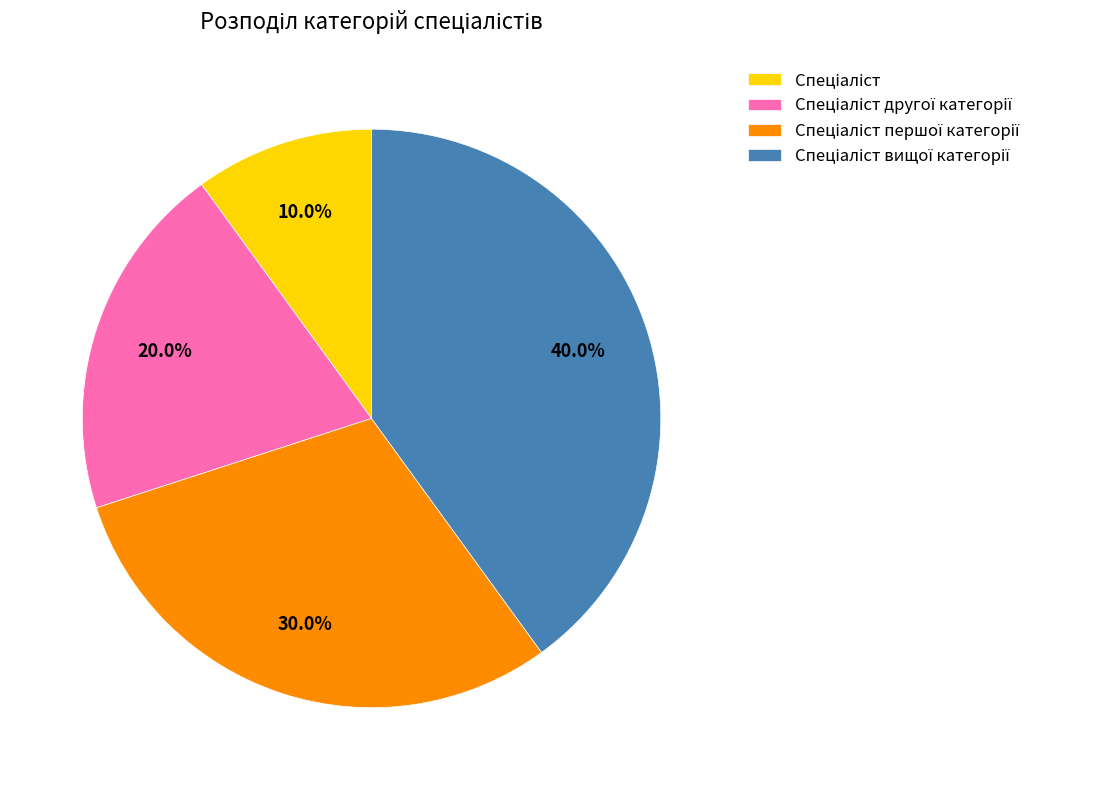

Is there any slice that represents more than half of the pie?

No